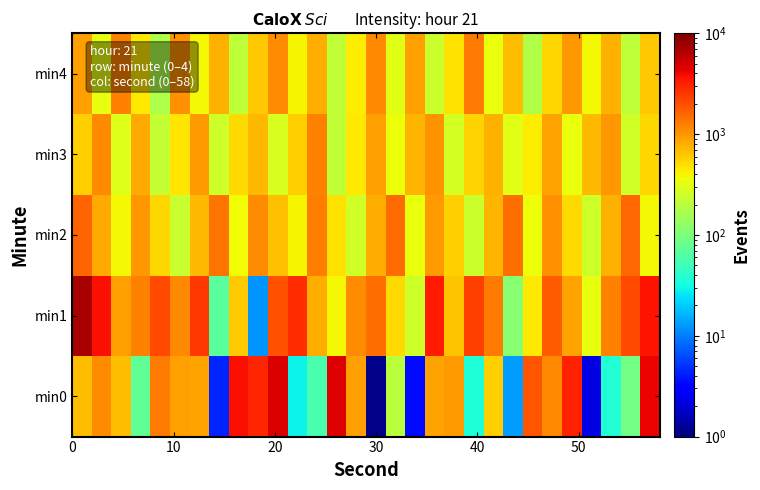

Which series has the largest total across all categories?

min1